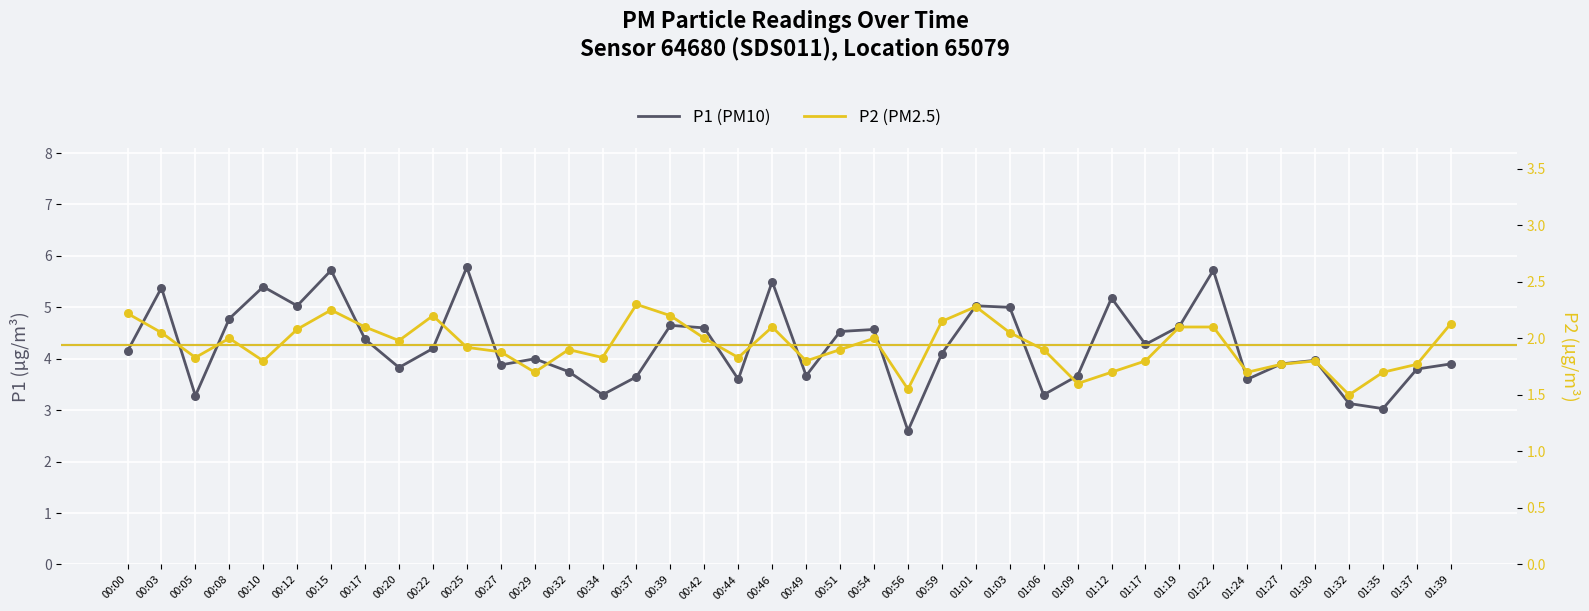

Which series contains the lowest Y value?

P2 (PM2.5)